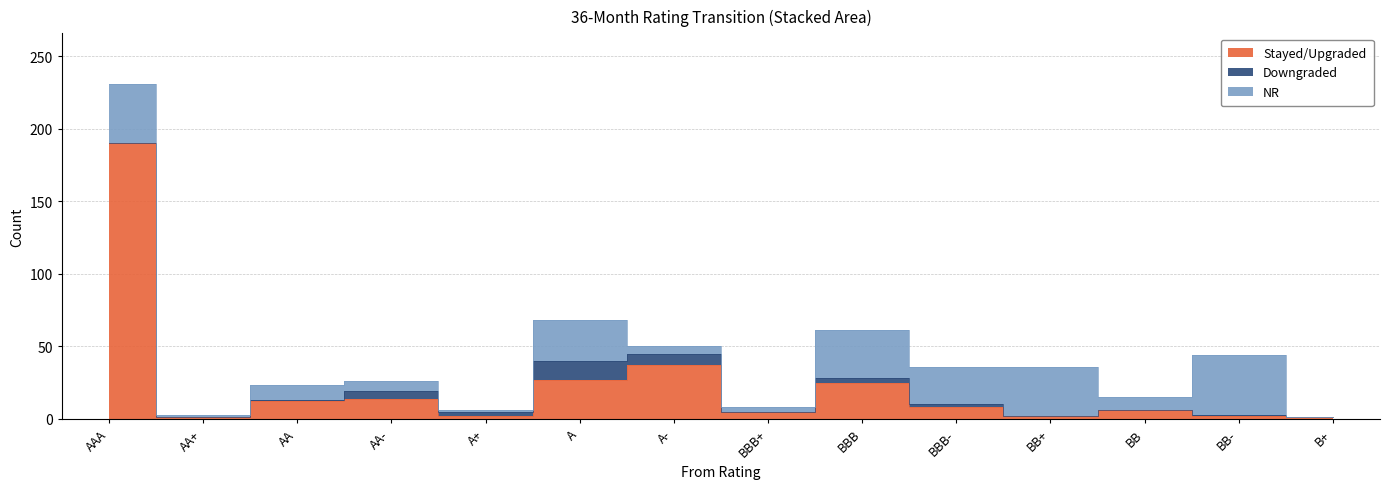

True or false: NR and Stayed/Upgraded intersect in this chart.

True